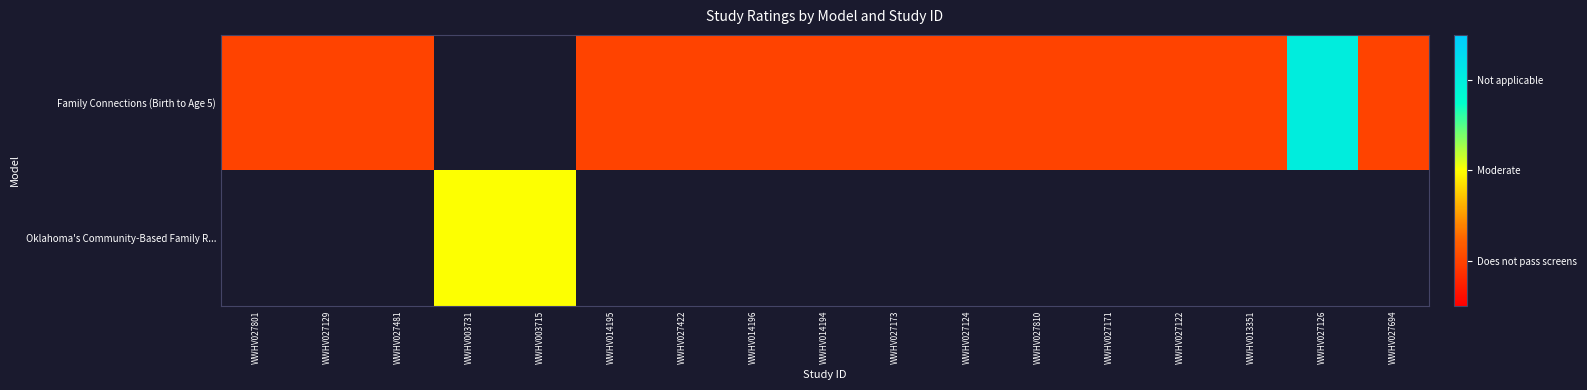

Is the value of Oklahoma's Community-Based Family R... at WWHV027124 greater than the value of Family Connections (Birth to Age 5) at WWHV027173?

No